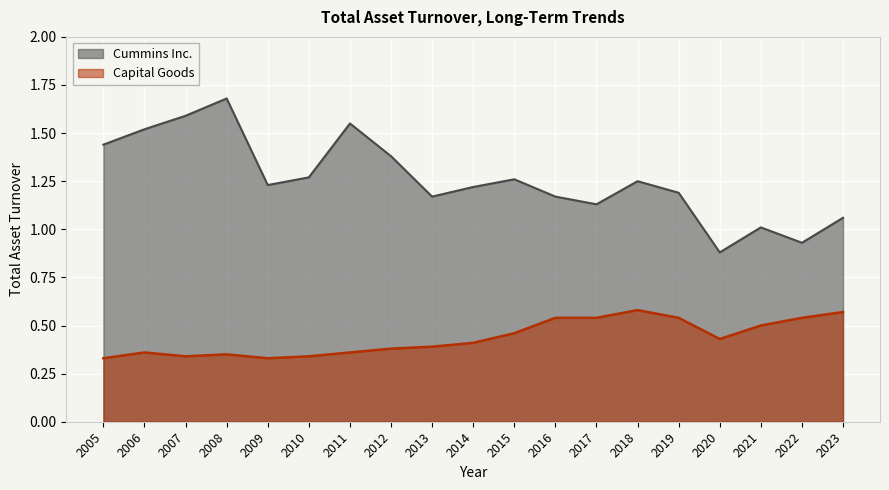

How many interior local valleys does the Cummins Inc. series have?

5